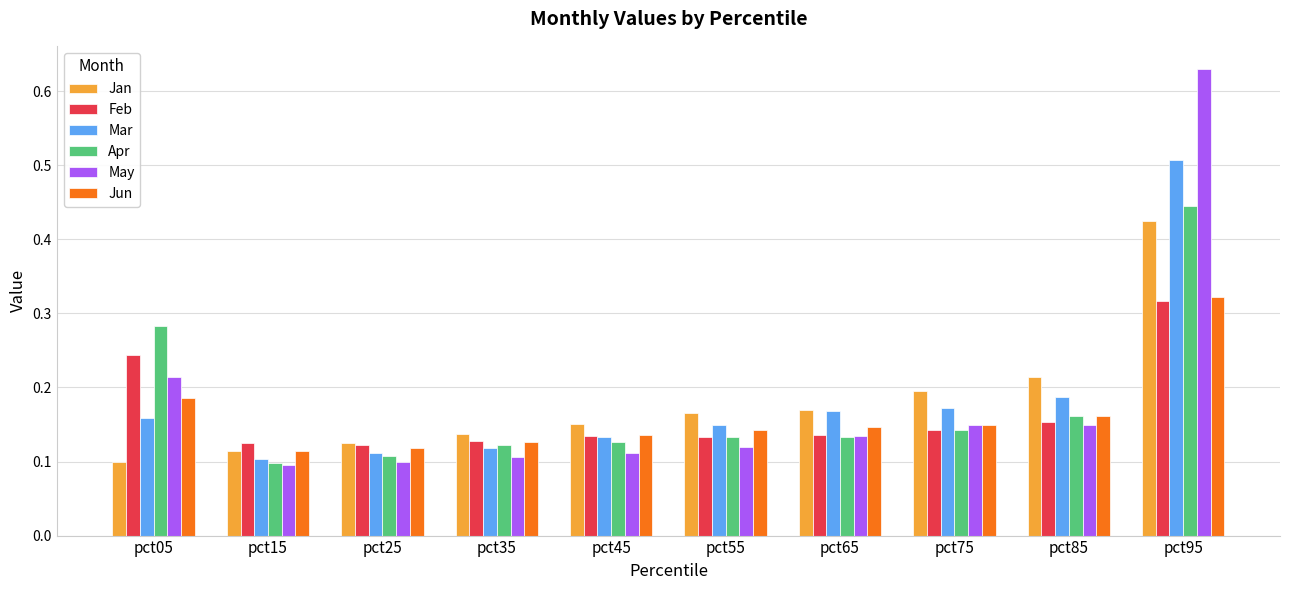

Is it true that Mar equals 0.1 at pct35?

True